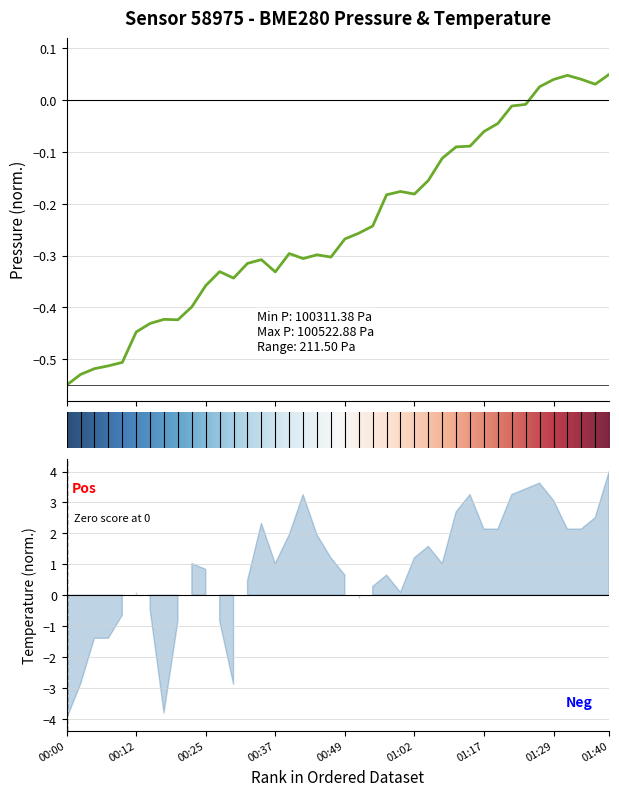

Which category has the highest value across all series?

2023-09-18T01:40:01